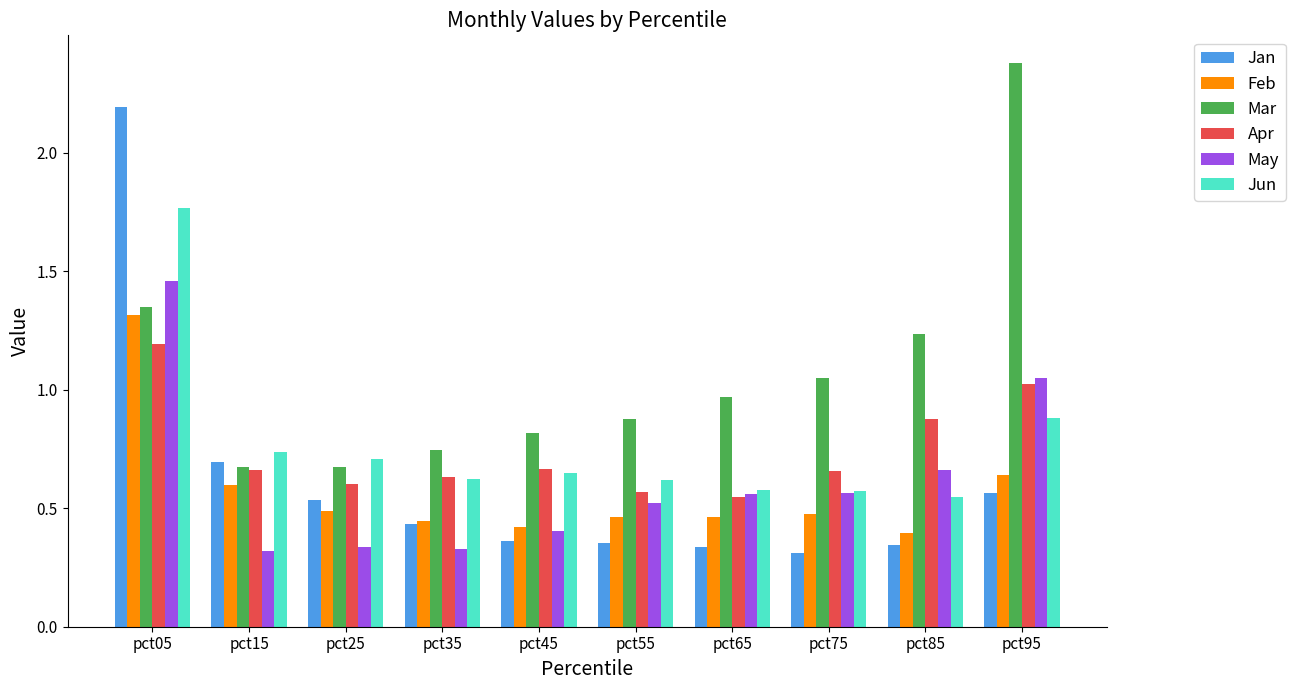

Which category has the highest value in the Feb series?

pct05